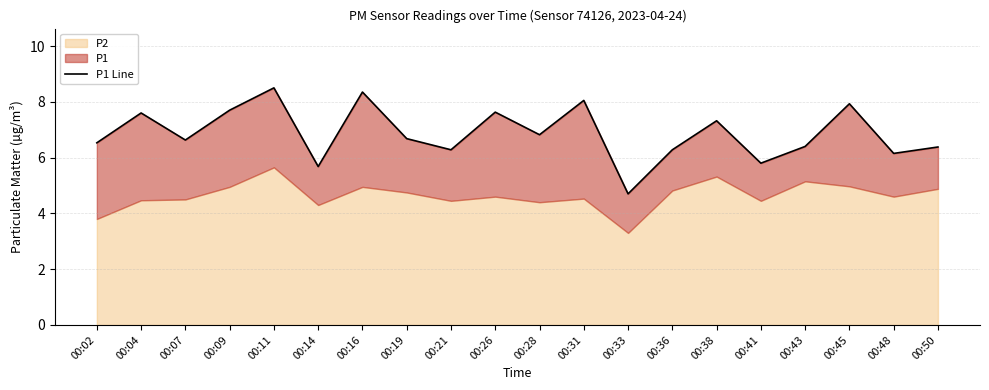

What is the difference between the second highest and minimum values?

3.6